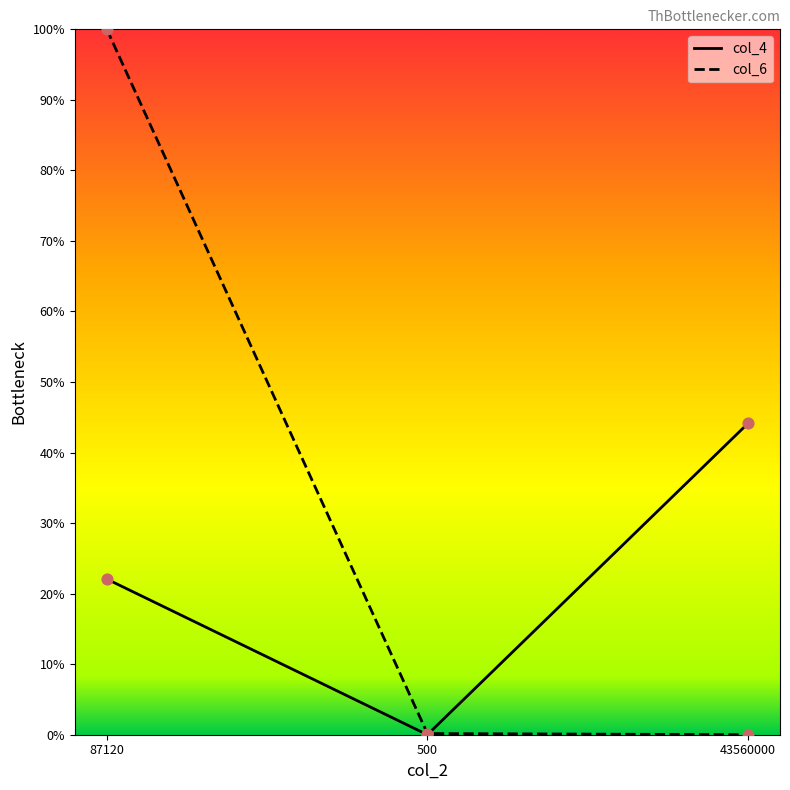

Is this an area chart (filled region under the line)?

No